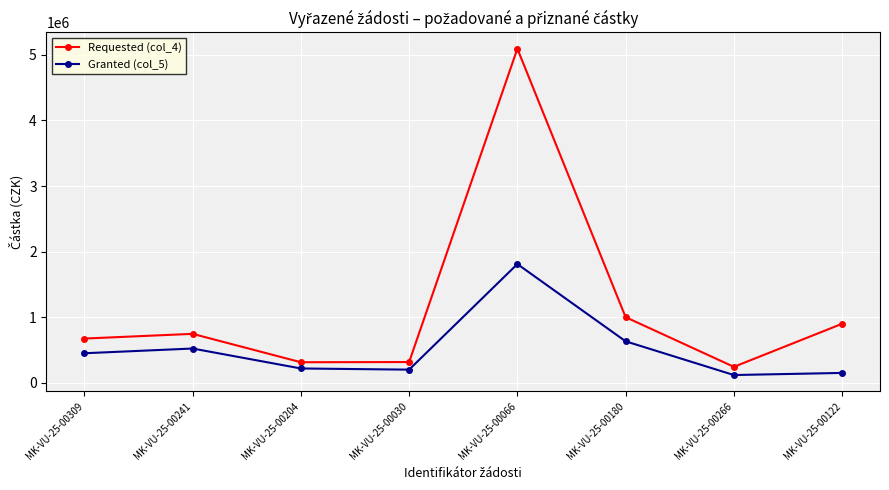

Count the number of data series in this chart.

2